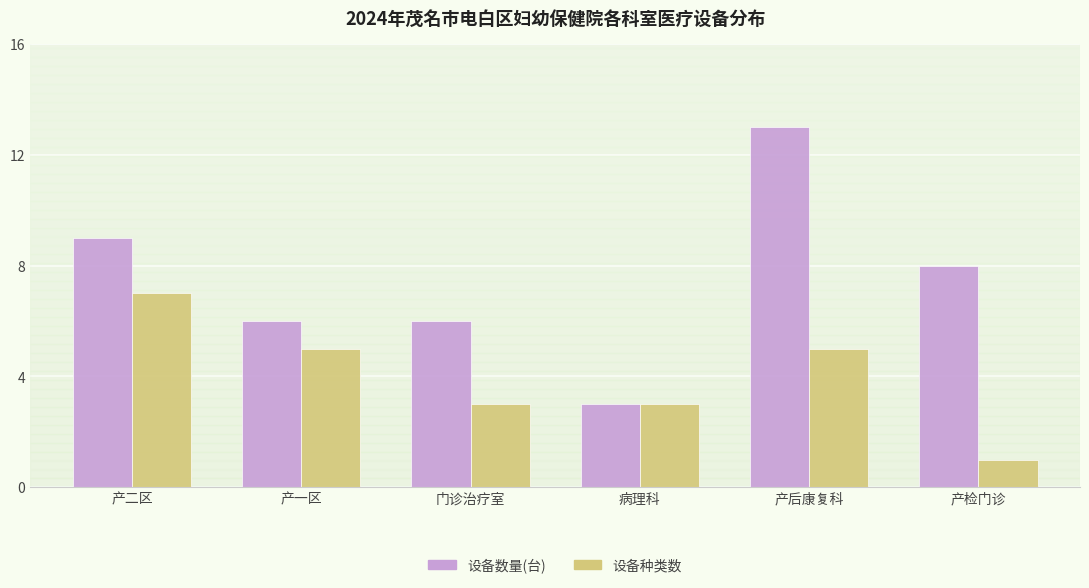

How many data points does each series have?

6